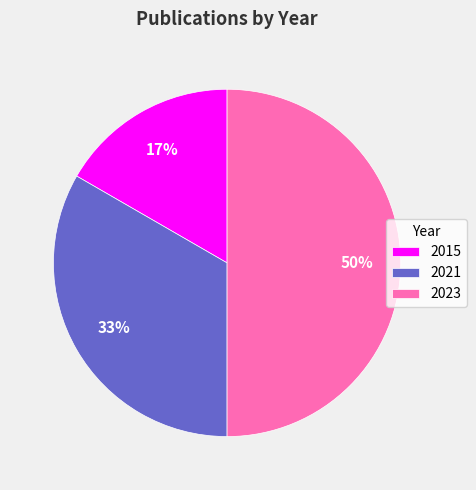

Is it true that 2015 is 17% of the pie?

True